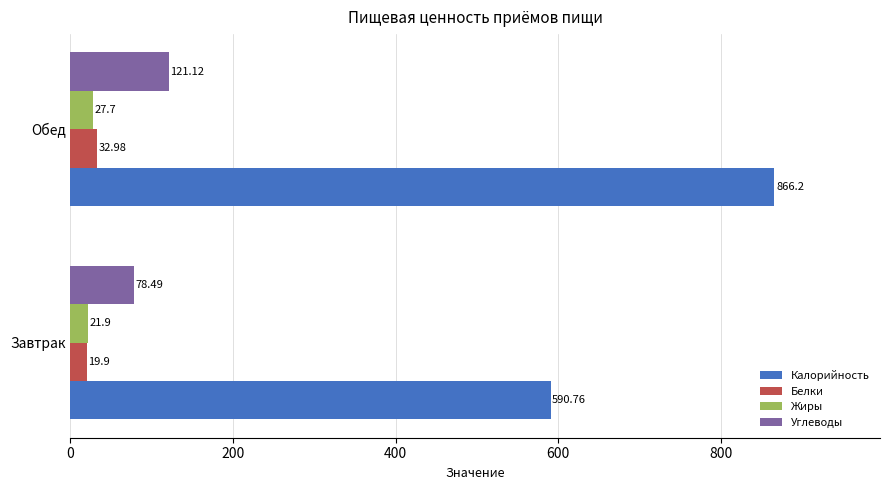

Which series changed the most between Завтрак and Обед?

Калорийность